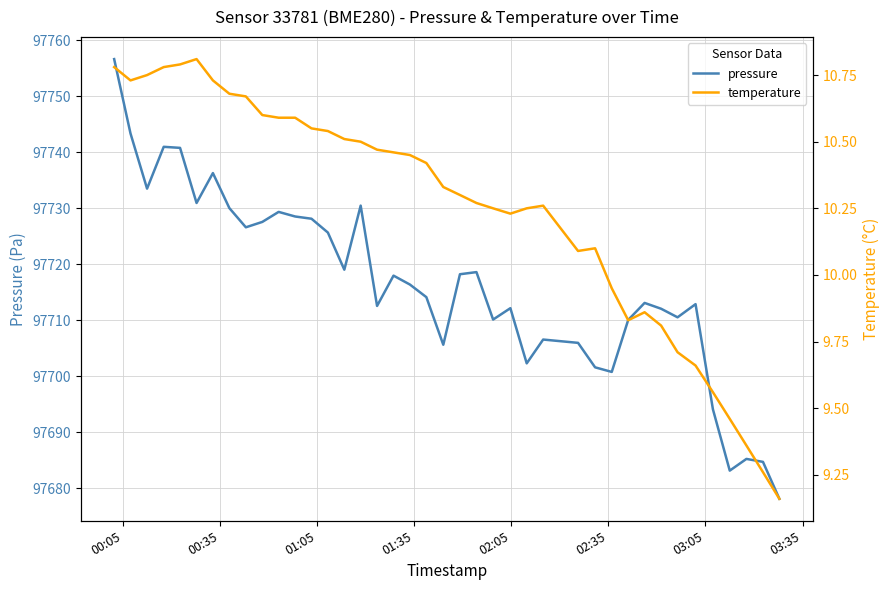

True or false: pressure and temperature intersect in this chart.

False